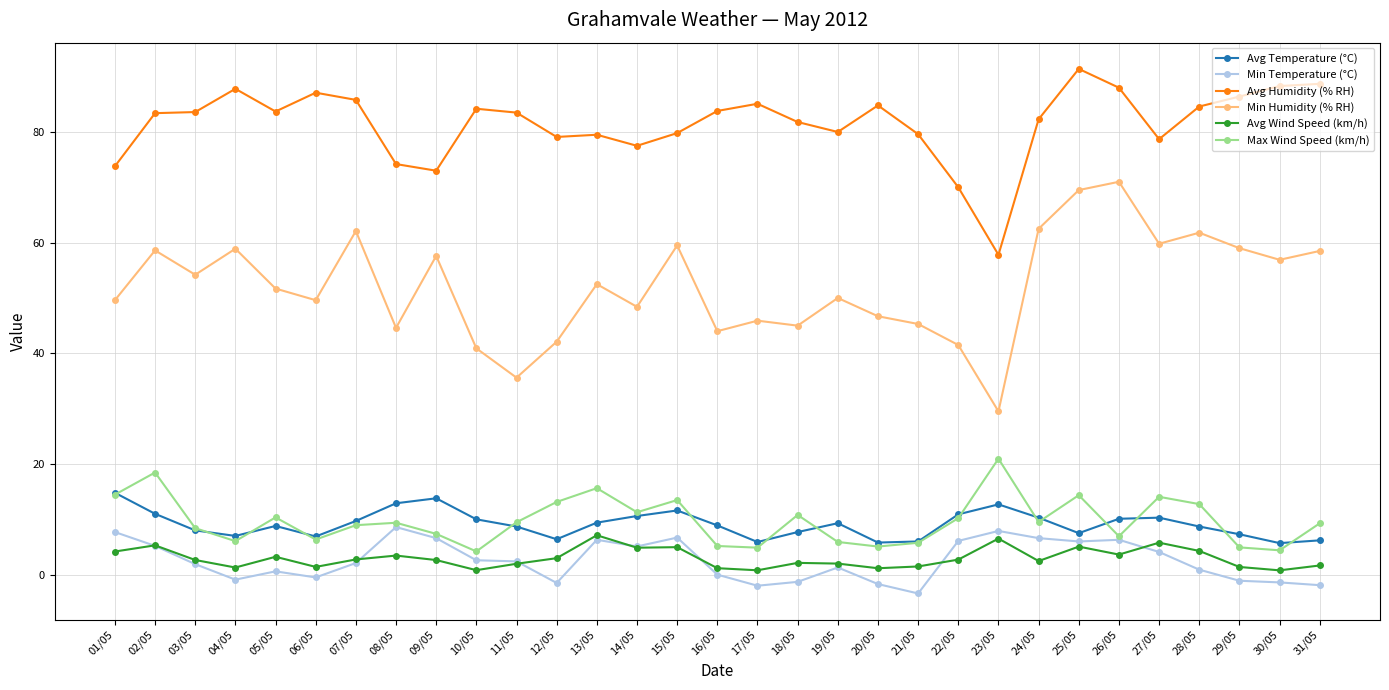

What is the total value across all series at 22/05?

141.4